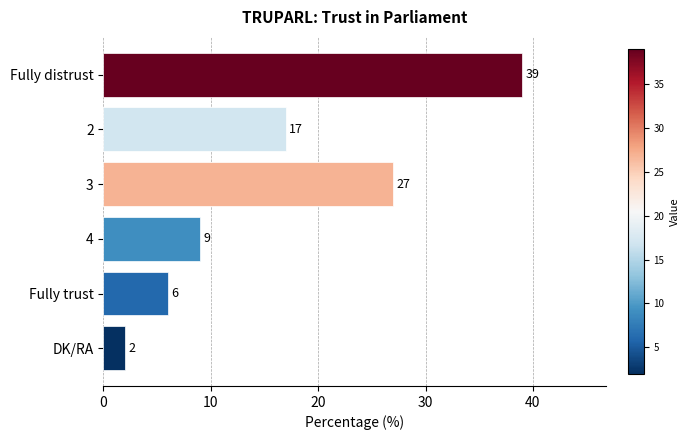

List the labels in order of value, smallest first.

DK/RA, Fully trust, 4, 2, 3, Fully distrust